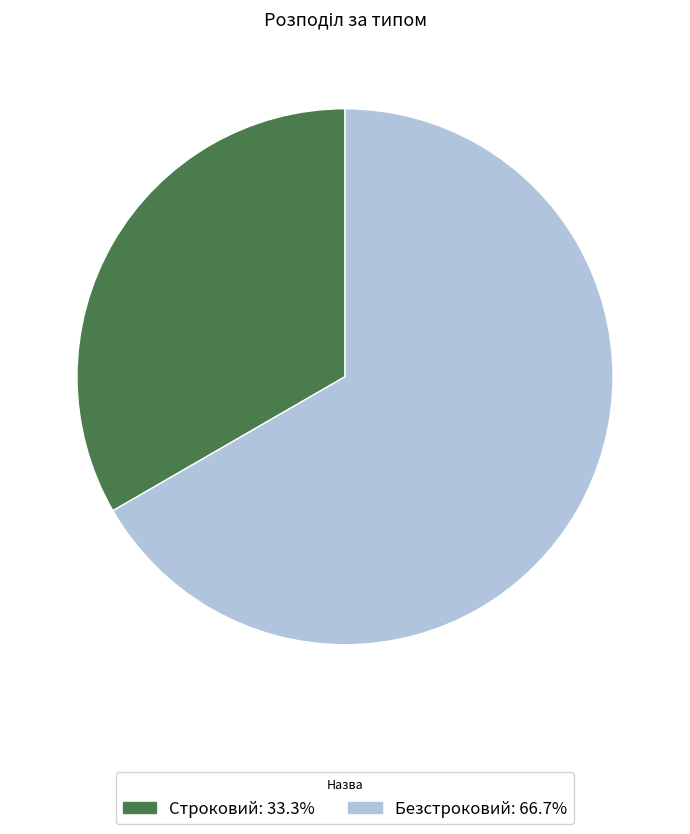

Approximately how many times larger is the value at Безстроковий: 66.7% compared to Строковий: 33.3%?

2.0